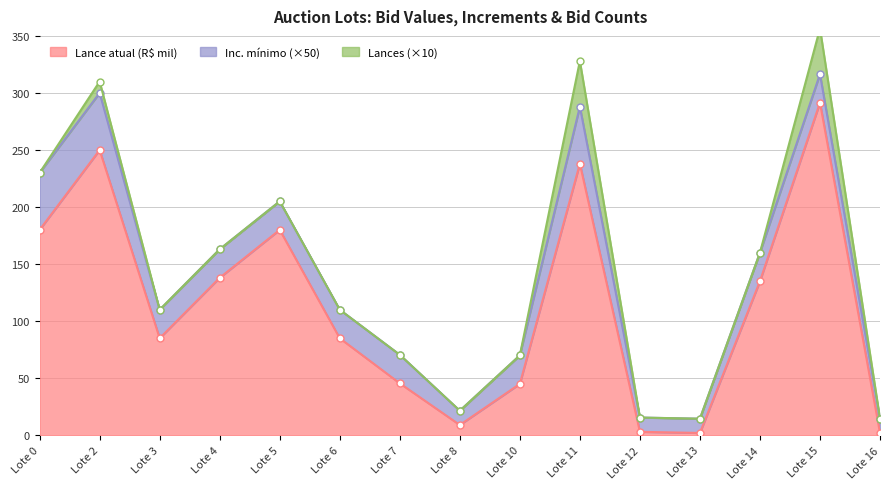

The Inc. mínimo series shows 0.8 at Lote 15. True or false?

False